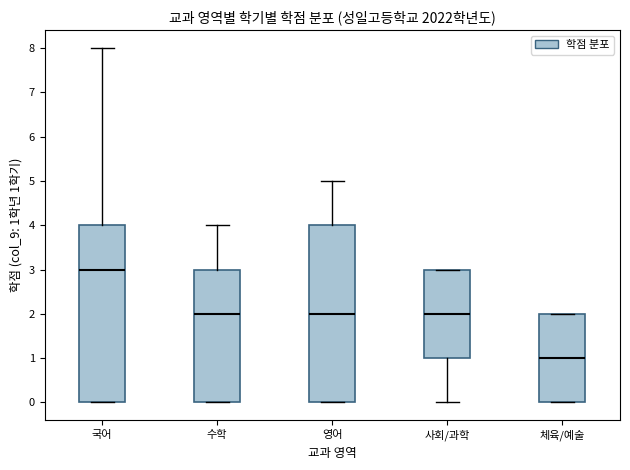

Reading left to right, transcribe this box plot: for each box, give where its median line is, the range the box spans, and where its two whiskers end, as read against the y-axis. The values are not printed on the chart, so give them approximately, as read against the axis.

국어: median 3, box 0 to 4, whiskers 0 to 8
수학: median 2, box 0 to 3, whiskers 0 to 4
영어: median 2, box 0 to 4, whiskers 0 to 5
사회/과학: median 2, box 1 to 3, whiskers 0 to 3
체육/예술: median 1, box 0 to 2, whiskers 0 to 2